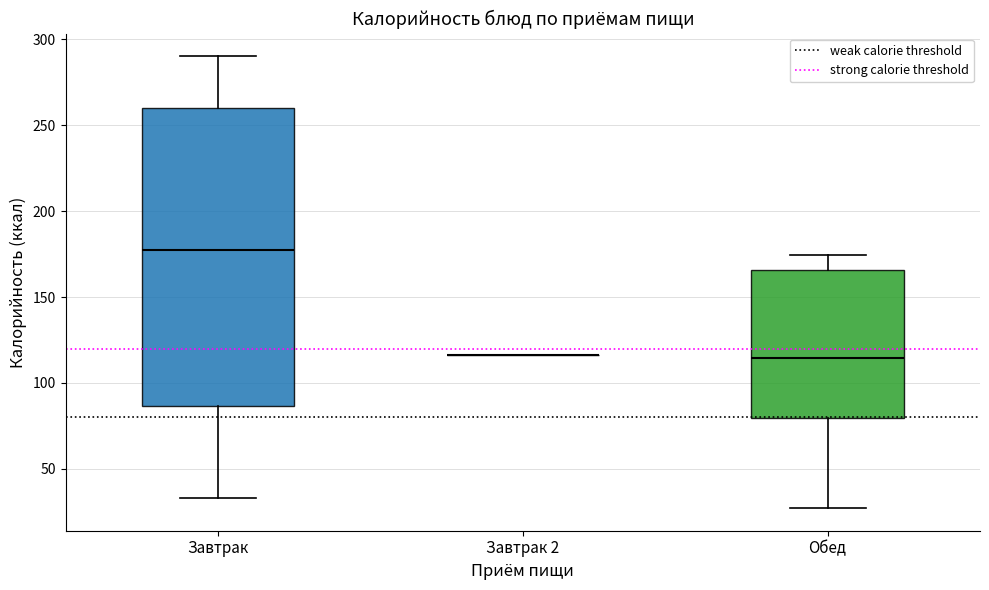

Reading left to right, transcribe this box plot: for each box, give where its median line is, the range the box spans, and where its two whiskers end, as read against the y-axis. The values are not printed on the chart, so give them approximately, as read against the axis.

Завтрак: median 180, box 85 to 260, whiskers 35 to 290
Завтрак 2: box collapsed to a line at 115, whiskers 115 to 115
Обед: median 115, box 80 to 165, whiskers 25 to 175